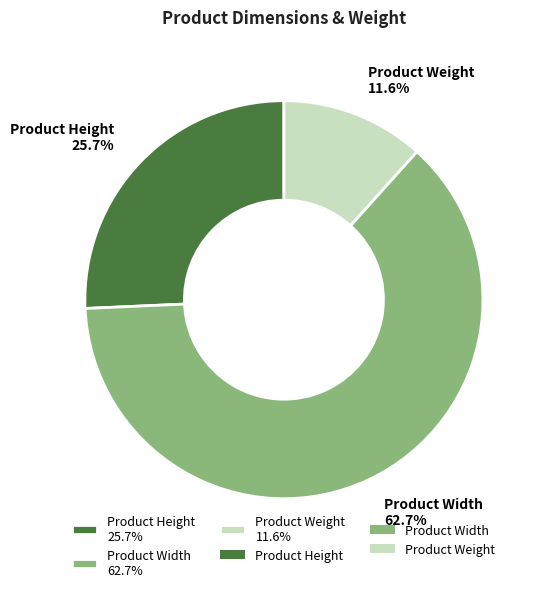

To the nearest percent, what percentage of the pie is Product Height?

26%